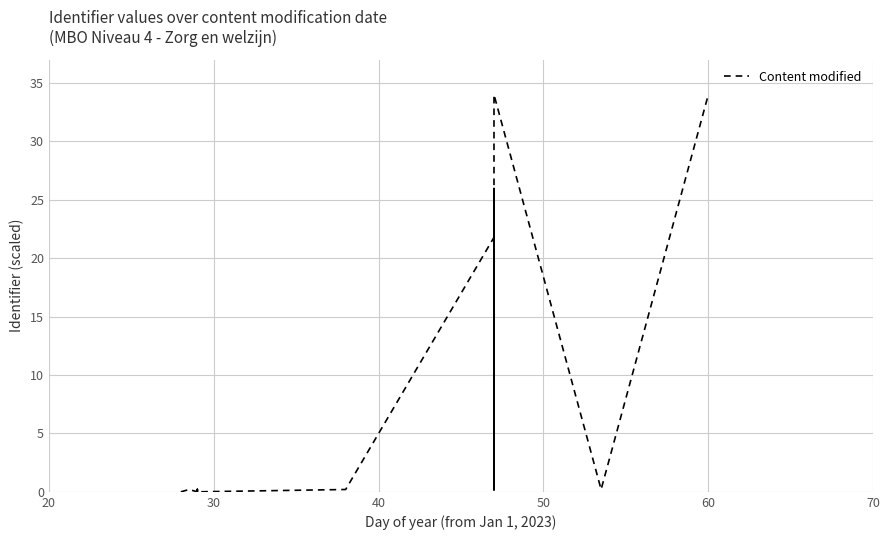

True or false: the data has more than 1 interior local peaks.

True